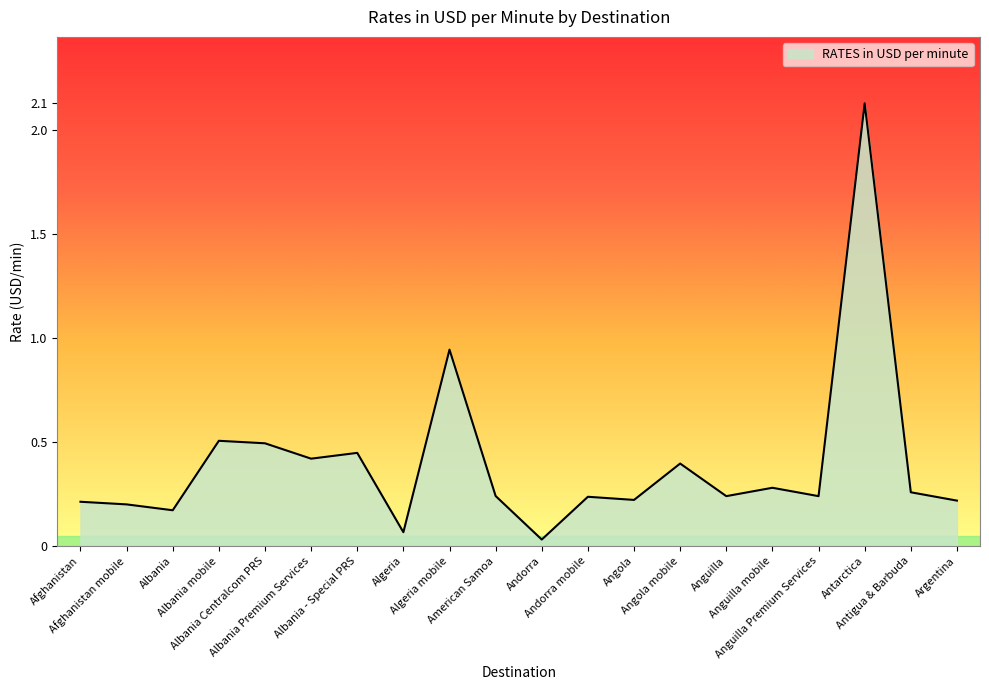

Is this an area chart (filled region under the line)?

Yes